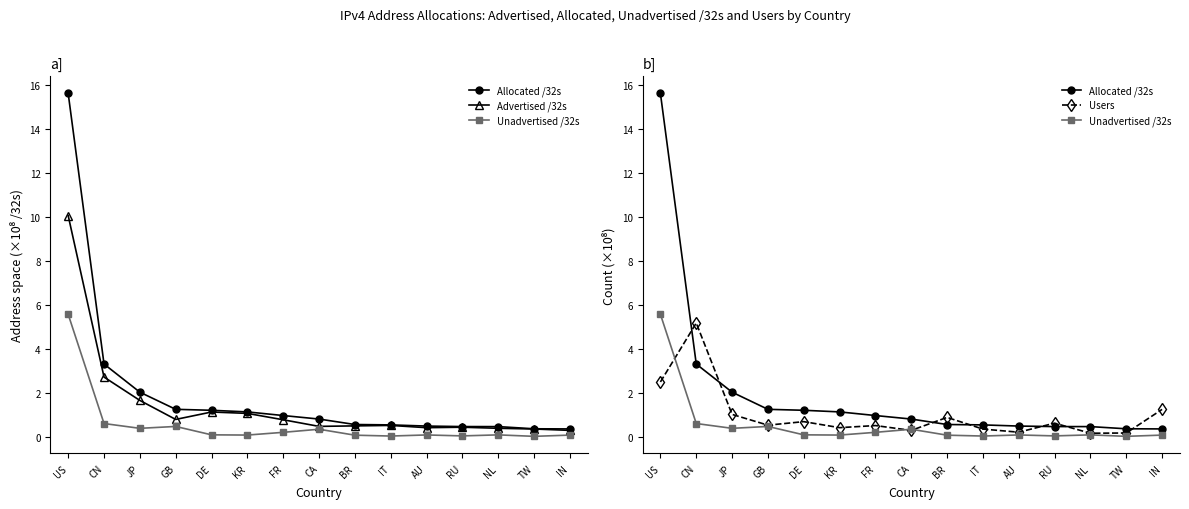

What is the spread (max minus min) of values at US?

13.1